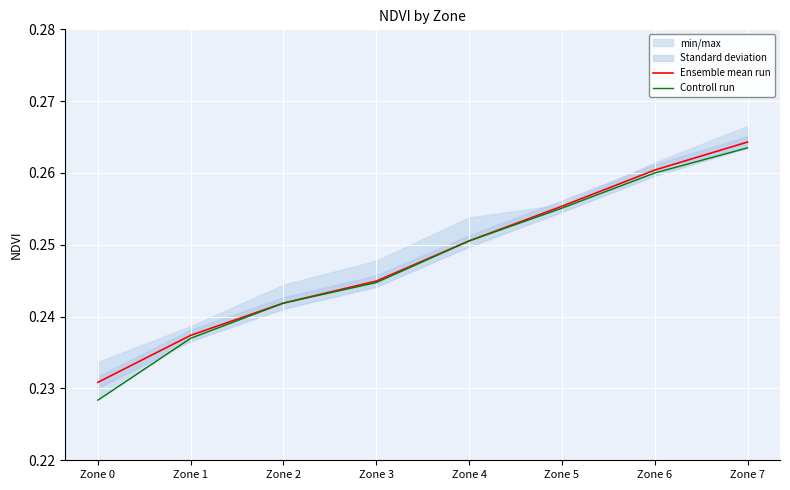

Reading left to right, transcribe all the data shown in this chart.

Ensemble mean run: Zone 0=0.2	Zone 1=0.2	Zone 2=0.2	Zone 3=0.2	Zone 4=0.3	Zone 5=0.3	Zone 6=0.3	Zone 7=0.3
Controll run: Zone 0=0.2	Zone 1=0.2	Zone 2=0.2	Zone 3=0.2	Zone 4=0.3	Zone 5=0.3	Zone 6=0.3	Zone 7=0.3